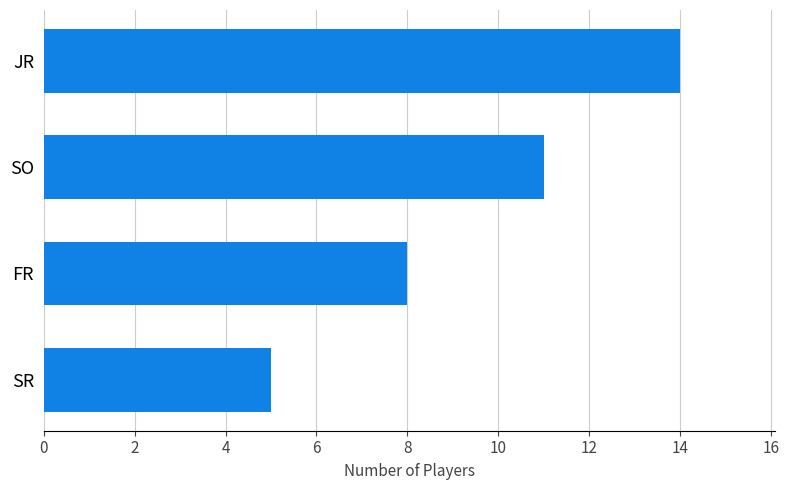

Reading top to bottom, extract all data points from this chart.

JR=14	SO=11	FR=8	SR=5